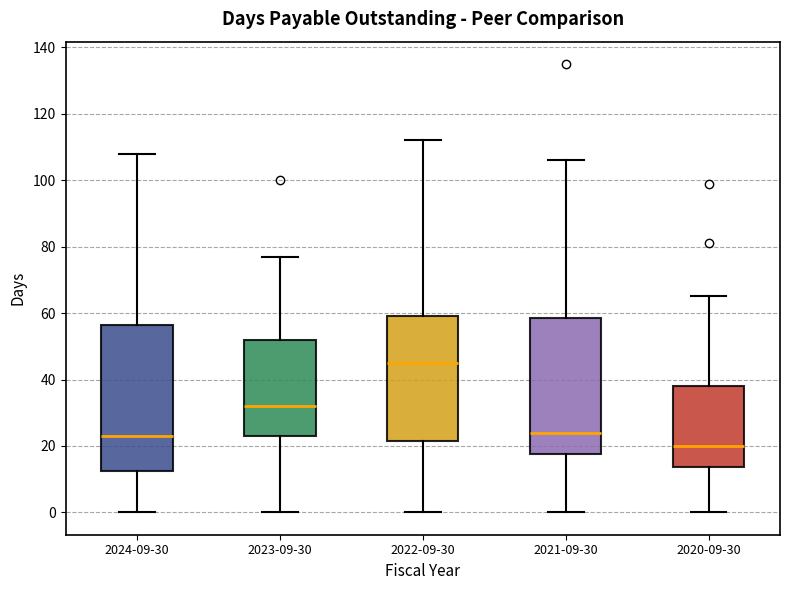

Comparing the boxes themselves (not the whiskers), which one is the tallest?

2024-09-30